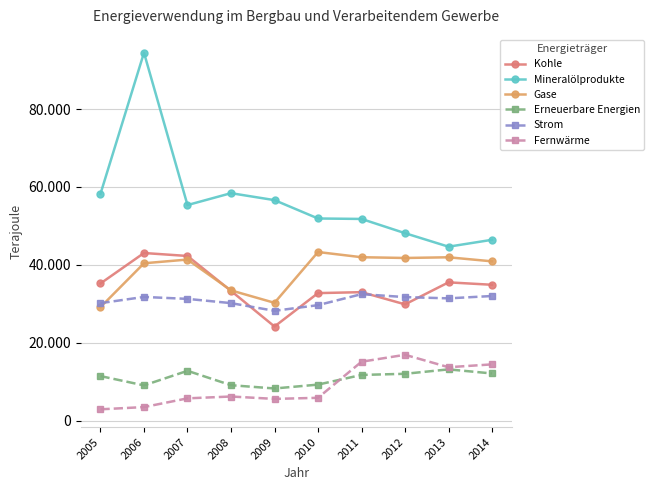

What are all the series names shown in the legend?

Kohle, Mineralölprodukte, Gase, Erneuerbare Energien, Strom, Fernwärme